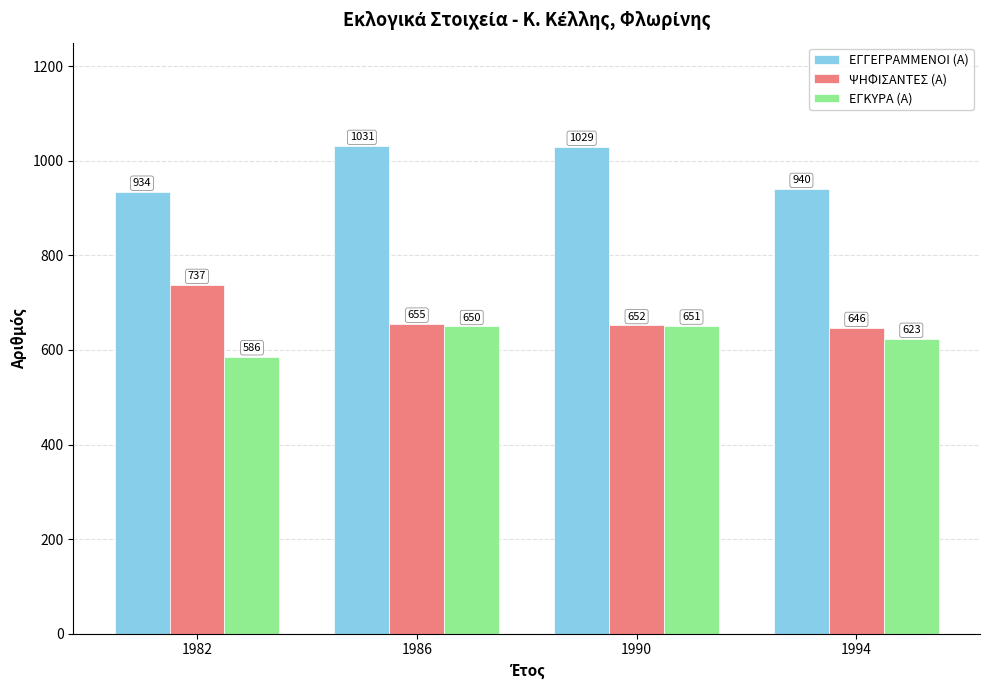

The ΨΗΦΙΣΑΝΤΕΣ (Α) series shows 652 at 1990. True or false?

True